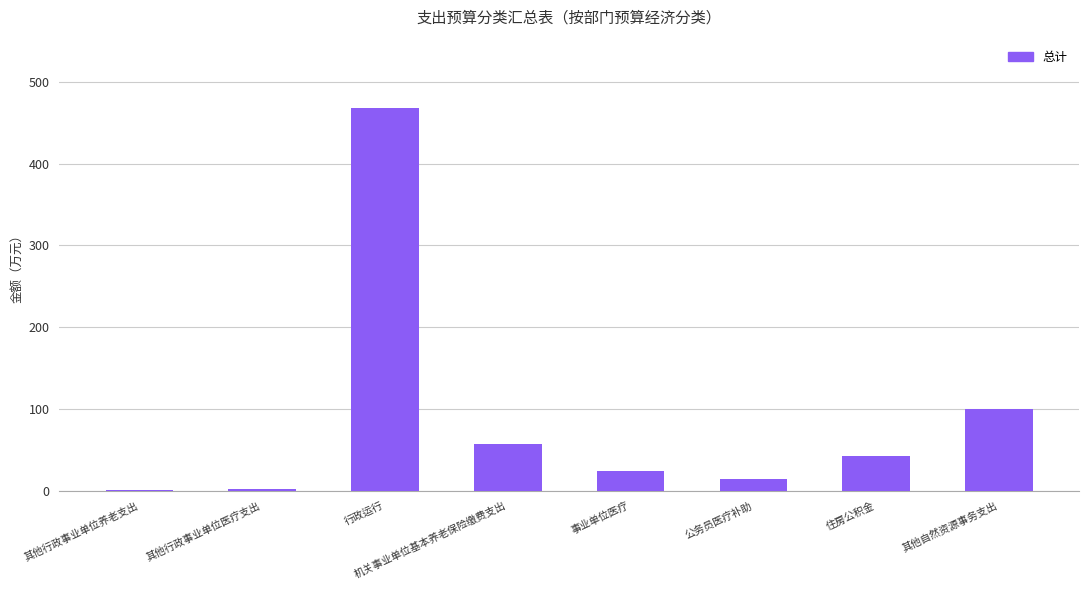

What is the change in value from 其他行政事业单位医疗支出 to 其他自然资源事务支出?

+97.9